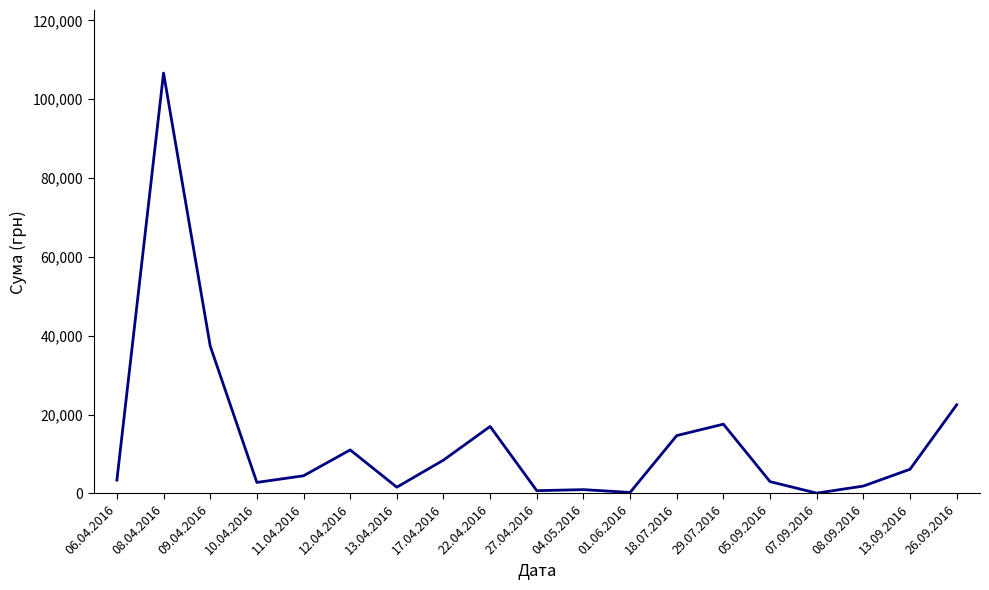

True or false: the data shows 2801.3 at 10.04.2016.

True